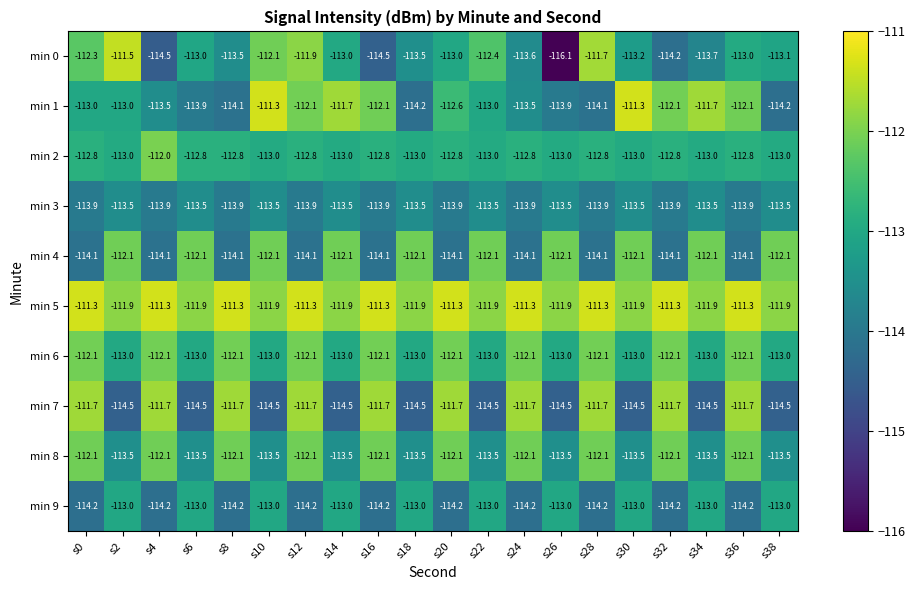

The min 5 series shows -111.3 at s16. True or false?

True